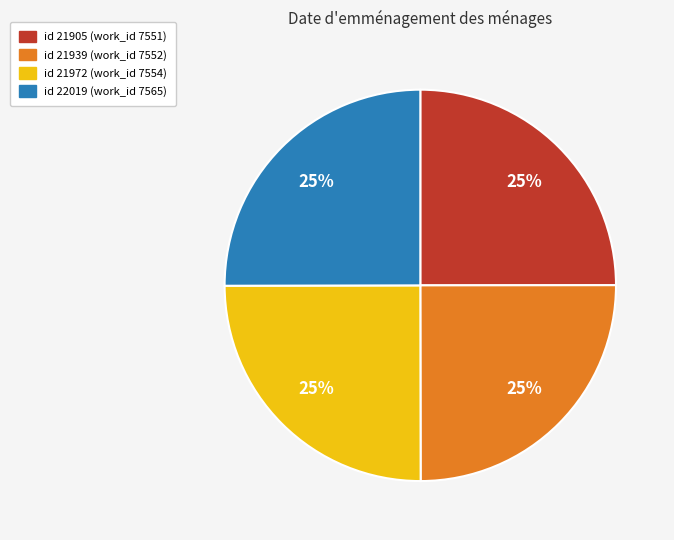

Does any single category account for the majority?

No